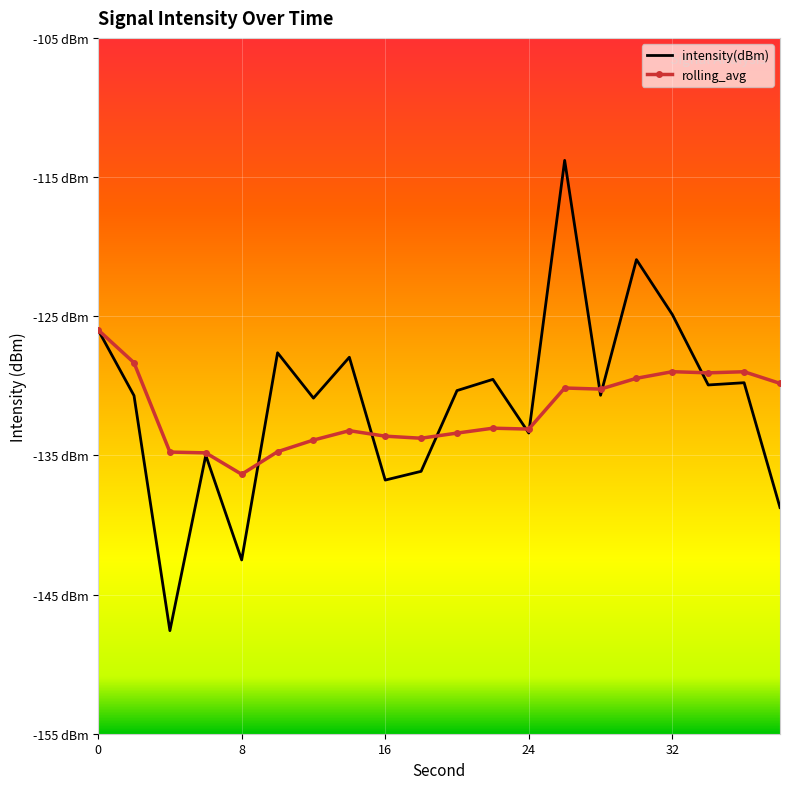

True or false: rolling_avg has a value of -30.2 at 9.

False